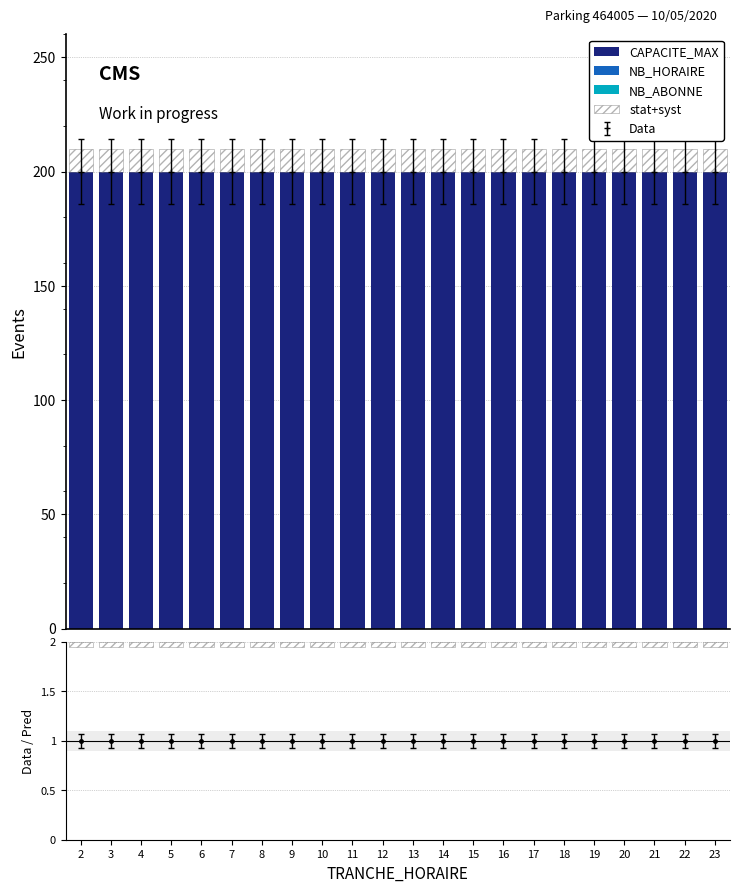

Which category has the lowest value in the NB_HORAIRE series?

2